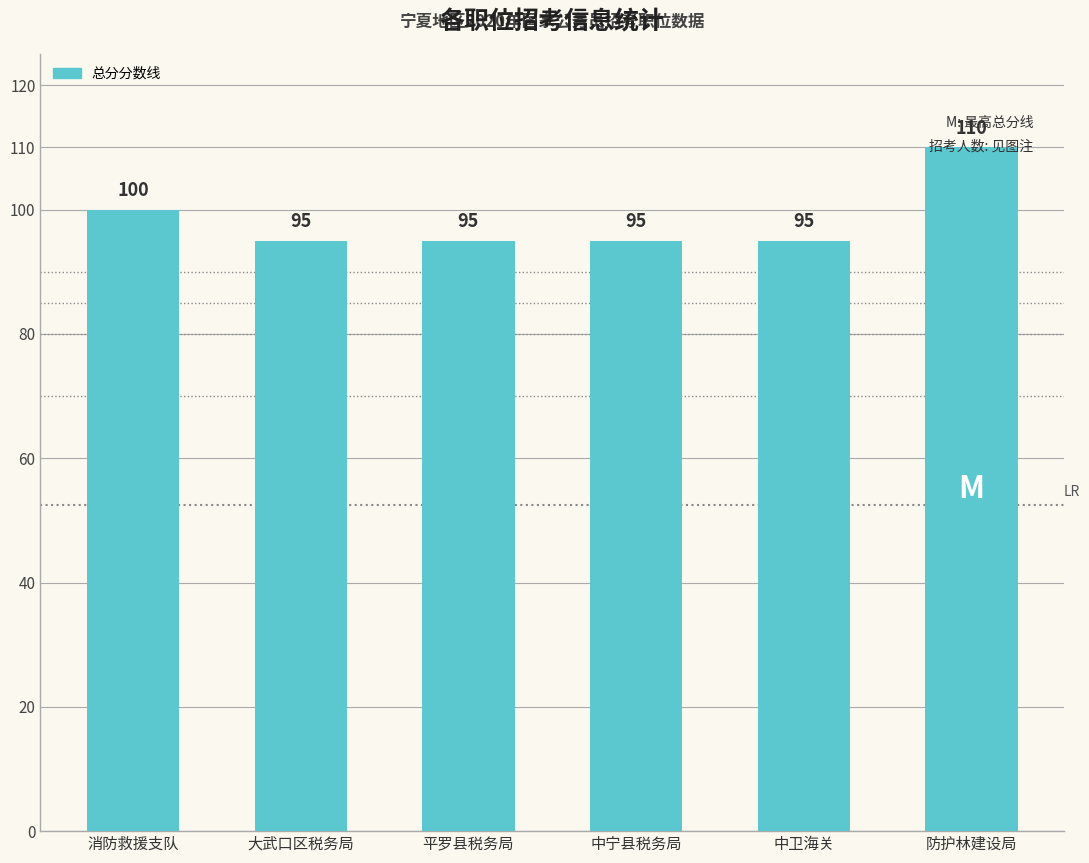

Count the number of data series in this chart.

1